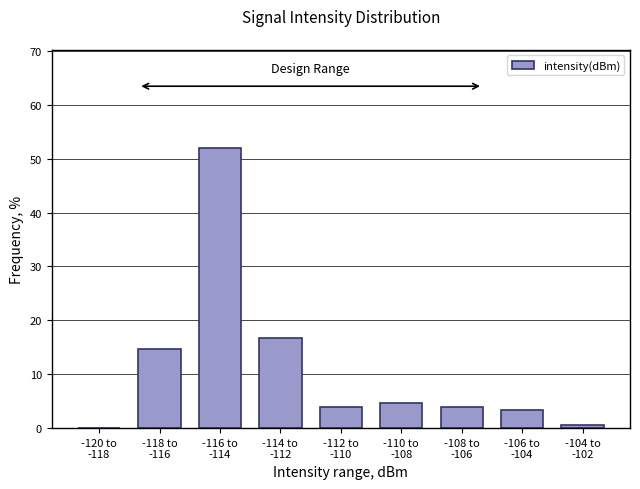

What is the greatest value displayed?

52.0